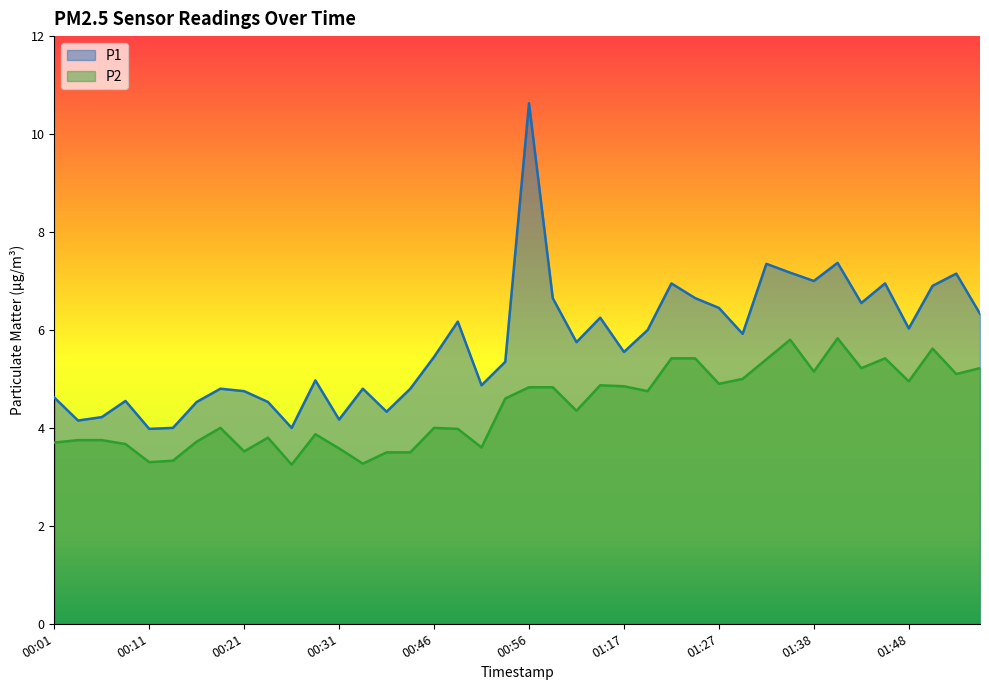

How many interior local peaks does the P2 series have?

9